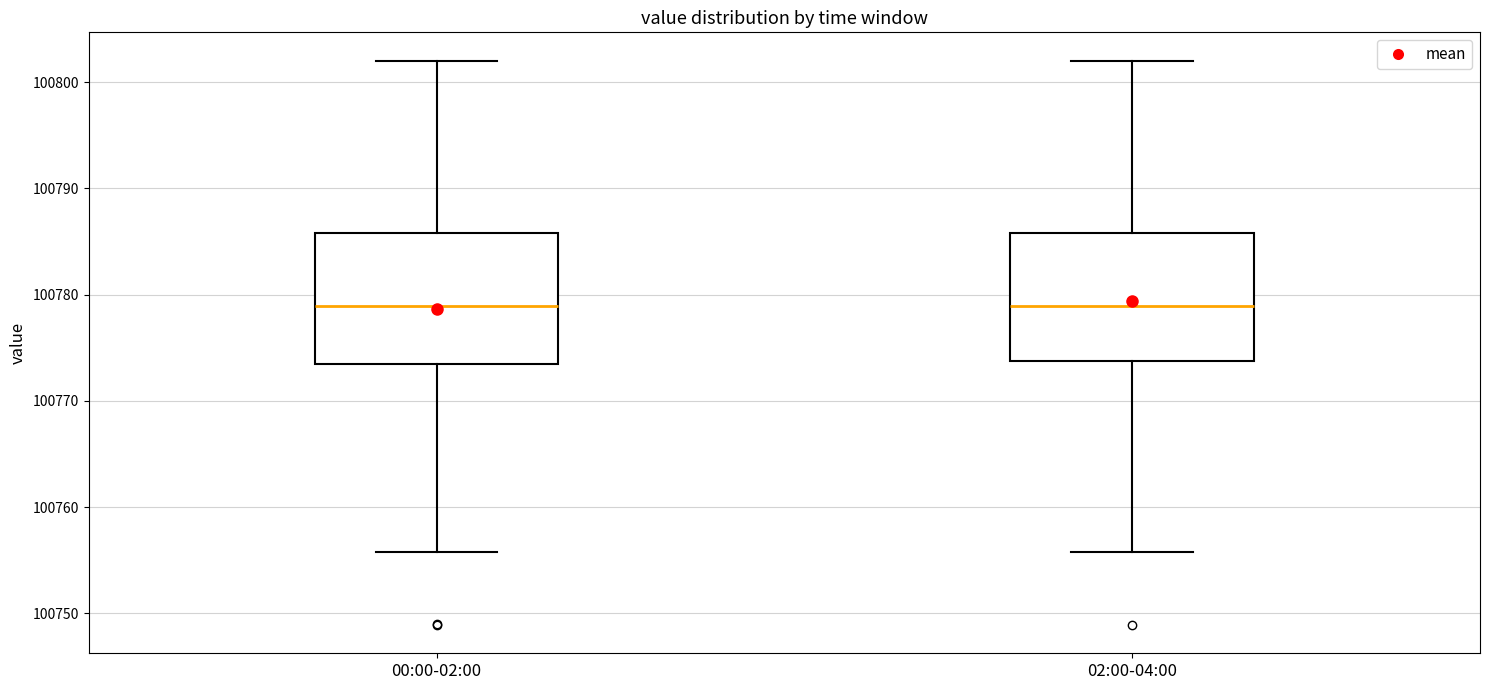

Where does the upper whisker of the box for 00:00-02:00 end on the y-axis? The values are not printed on the chart, so give them approximately, as read against the axis.

100802